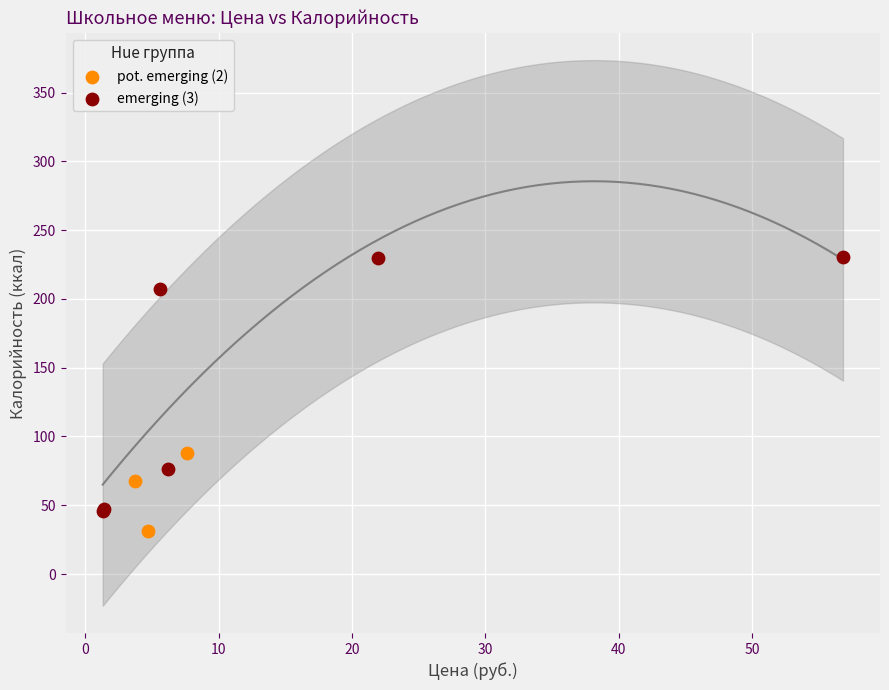

Which series has the widest spread of Y values?

emerging (3)